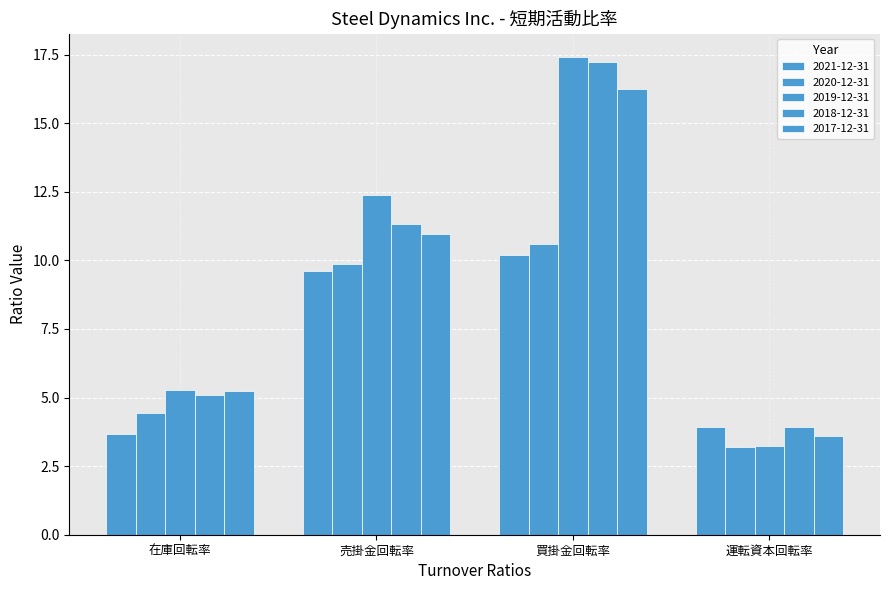

Which series changed the most between 在庫回転率 and 買掛金回転率?

2018-12-31